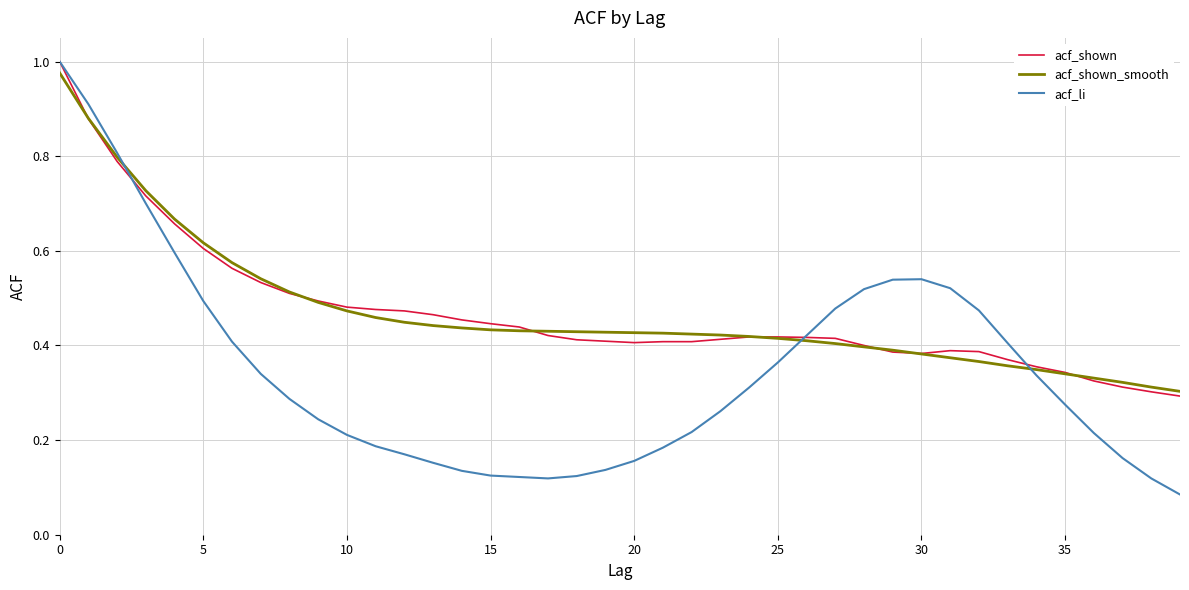

Which series has the widest spread of values?

acf_li